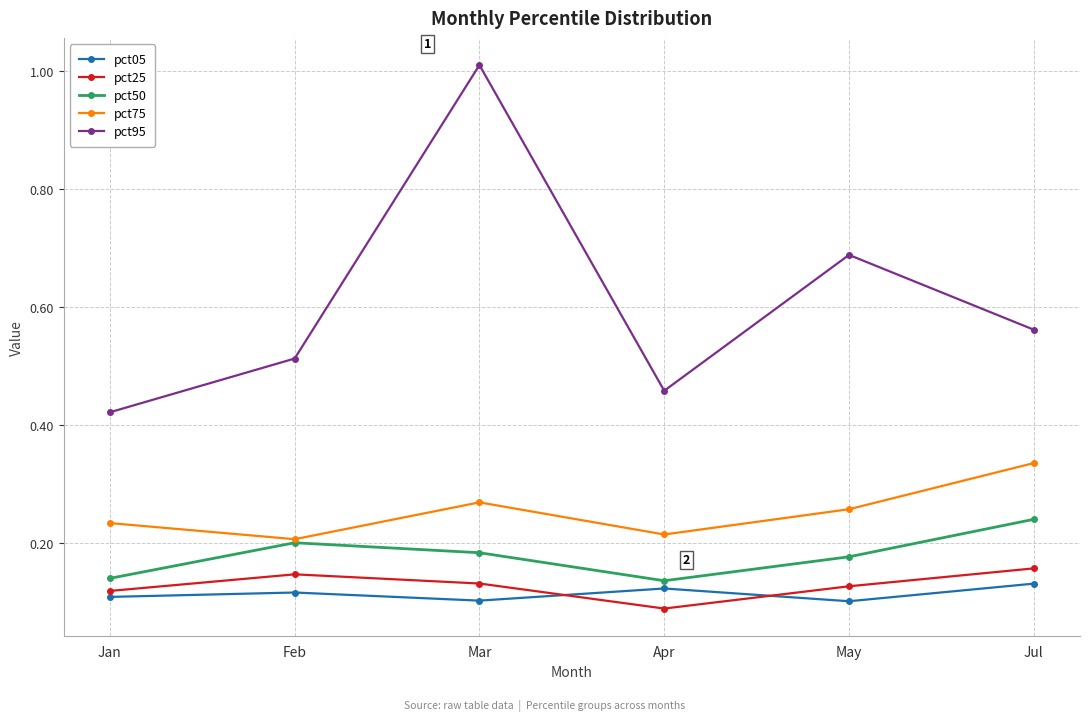

Is the value of pct50 at Feb greater than the value of pct75 at Apr?

No